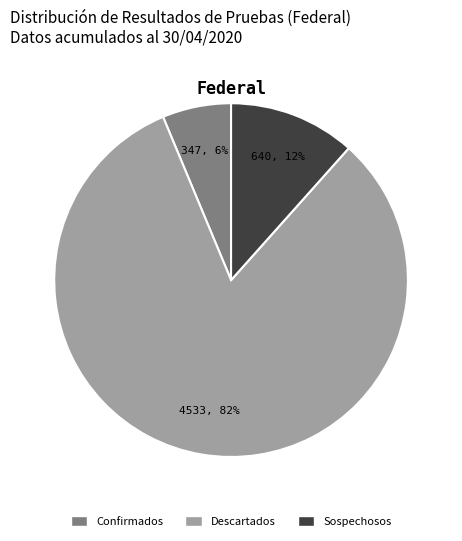

Which category has the biggest portion of the pie?

Descartados